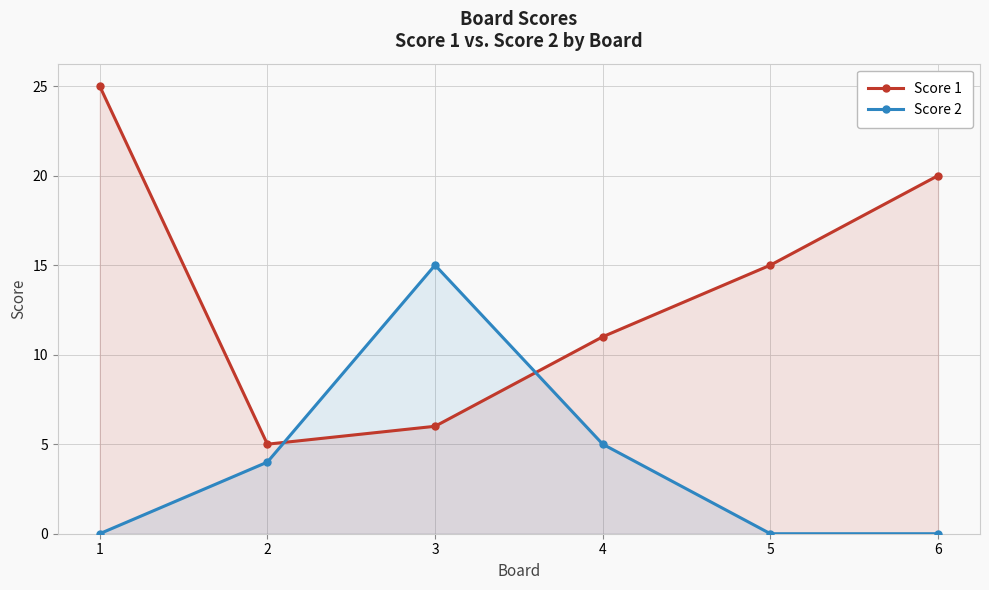

List the series in order of their peak value, lowest first.

Score 2, Score 1